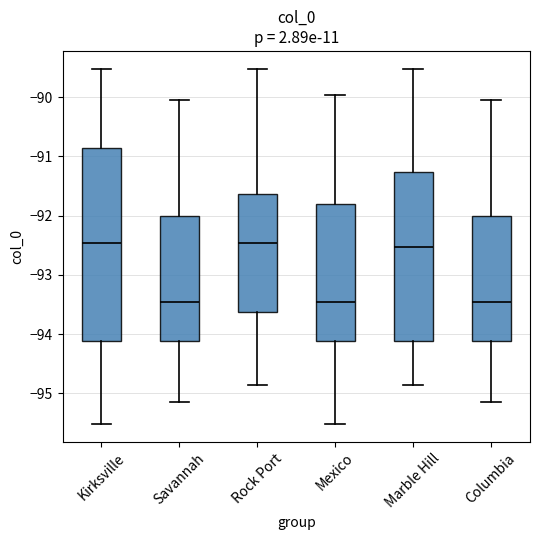

Reading left to right, read every box against the y-axis: the position of its median line, the range the box covers, and the ends of its whiskers. The values are not printed on the chart, so give them approximately, as read against the axis.

Kirksville: median -92.5, box -94.1 to -90.9, whiskers -95.5 to -89.5
Savannah: median -93.5, box -94.1 to -92.0, whiskers -95.1 to -90.1
Rock Port: median -92.5, box -93.6 to -91.6, whiskers -94.9 to -89.5
Mexico: median -93.5, box -94.1 to -91.8, whiskers -95.5 to -90.0
Marble Hill: median -92.5, box -94.1 to -91.3, whiskers -94.9 to -89.5
Columbia: median -93.5, box -94.1 to -92.0, whiskers -95.1 to -90.1